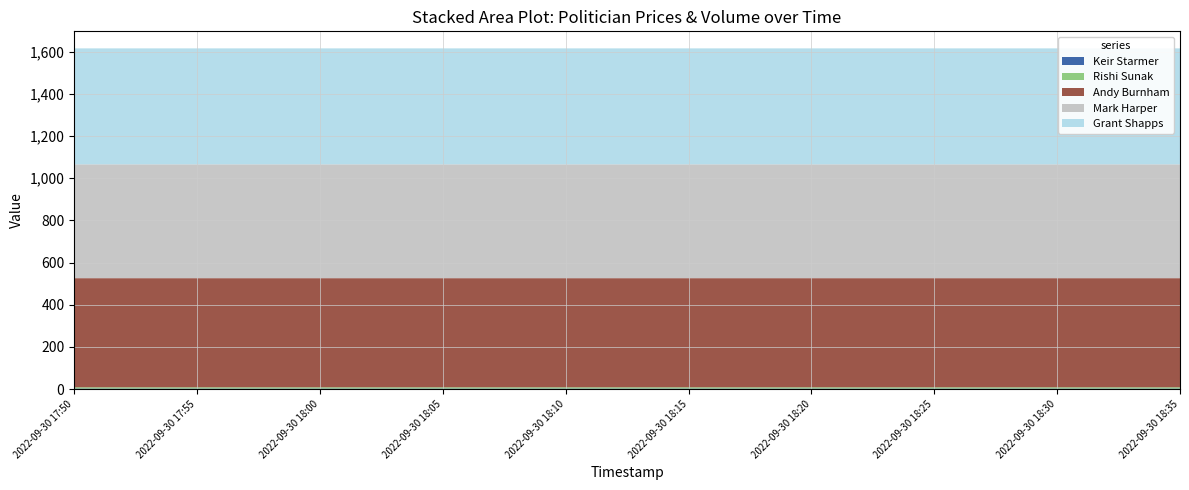

Does the chart have visible grid lines?

Yes